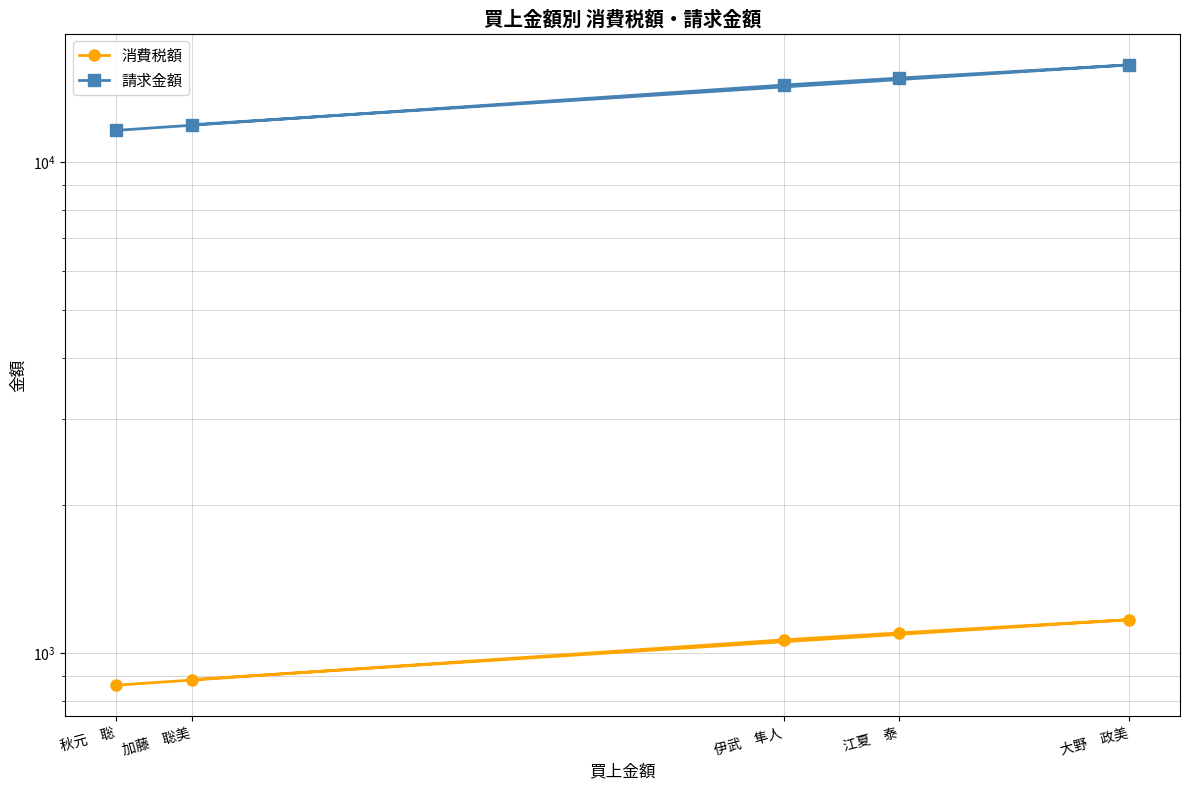

How many data points in 消費税額 are above 1064?

2